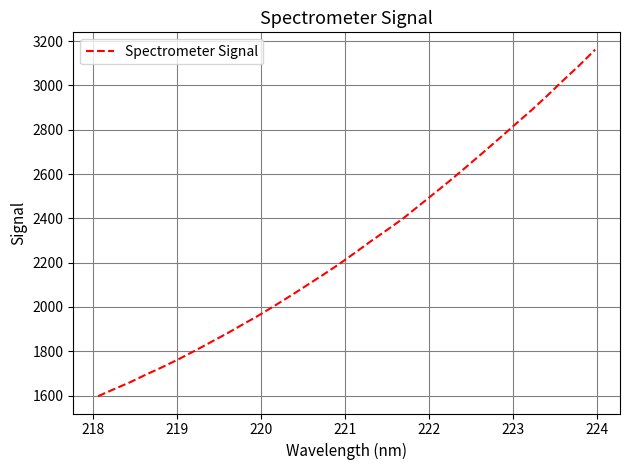

How many lines are shown in the chart?

1